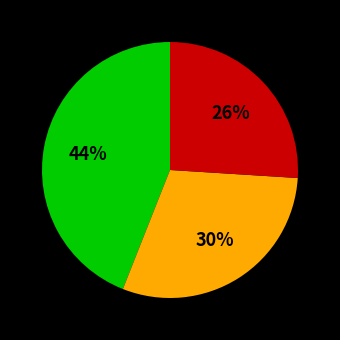

To the nearest percent, what is the average slice percentage?

33%